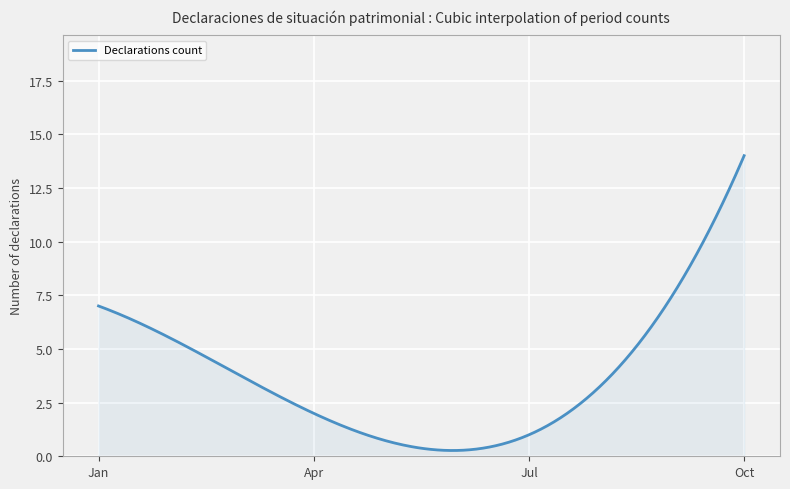

What is the maximum value shown in the chart?

14.0